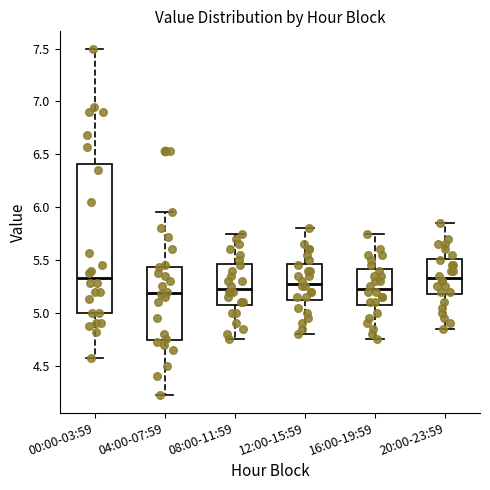

Where does the median line of the box for 00:00-03:59 sit on the y-axis? The values are not printed on the chart, so give them approximately, as read against the axis.

5.35